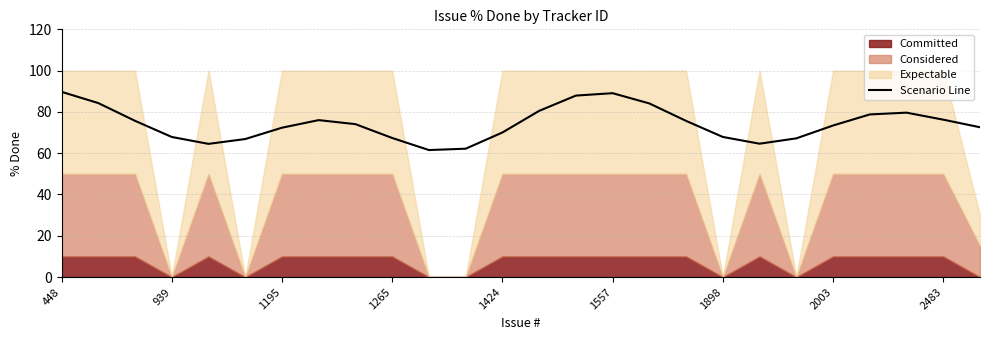

What is the lowest value of the Scenario Line series?

61.5